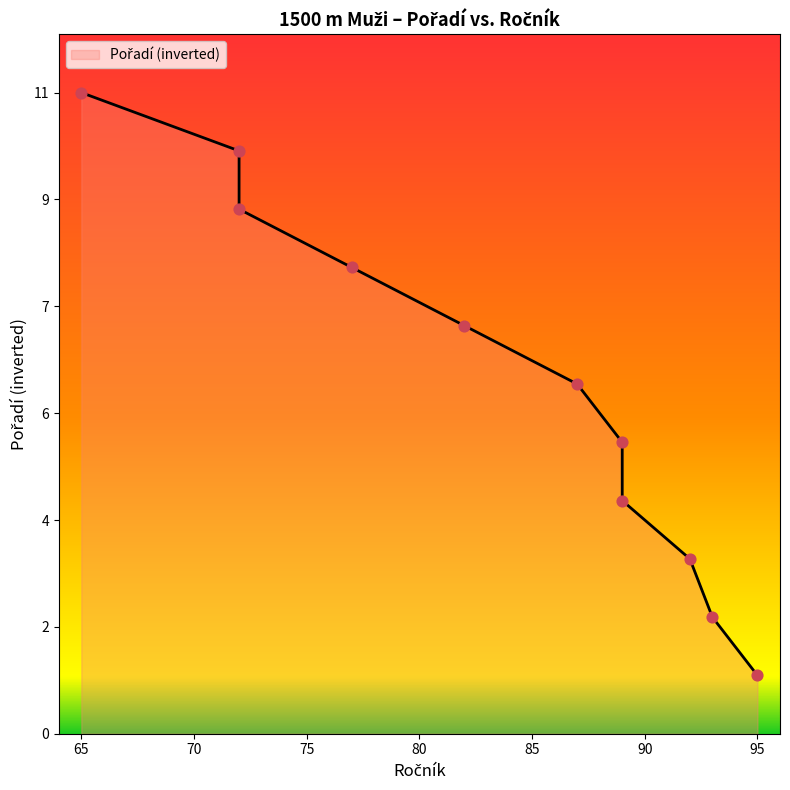

What is the change in value from 65 to 72?

-1